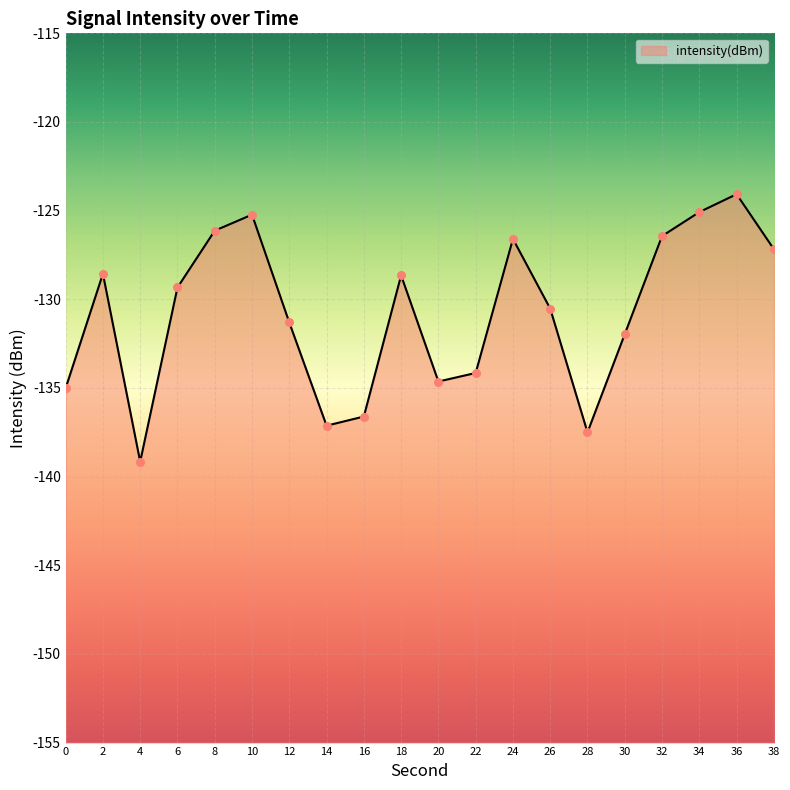

Which has a higher value, 2 or 18?

2